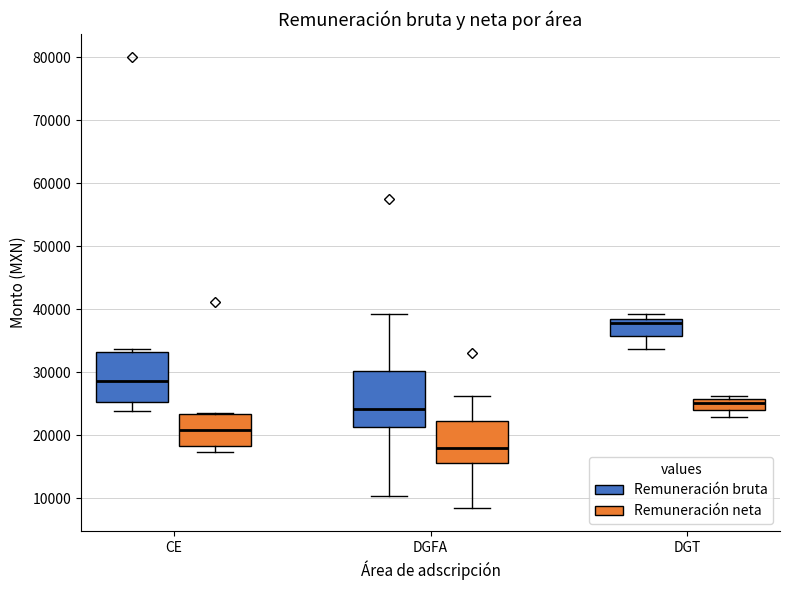

Which box is the tallest, from its lower edge to its upper edge?

DGFA (Remuneración bruta)